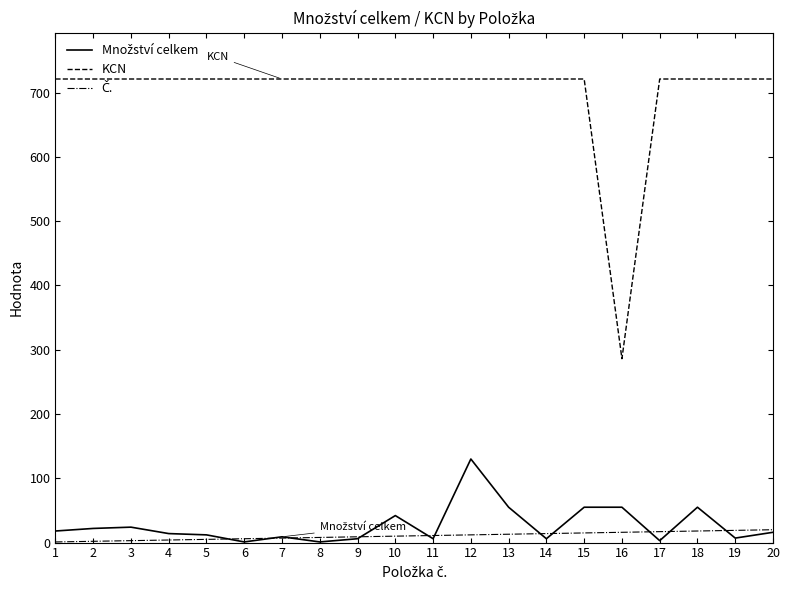

What is the greatest value displayed?

721